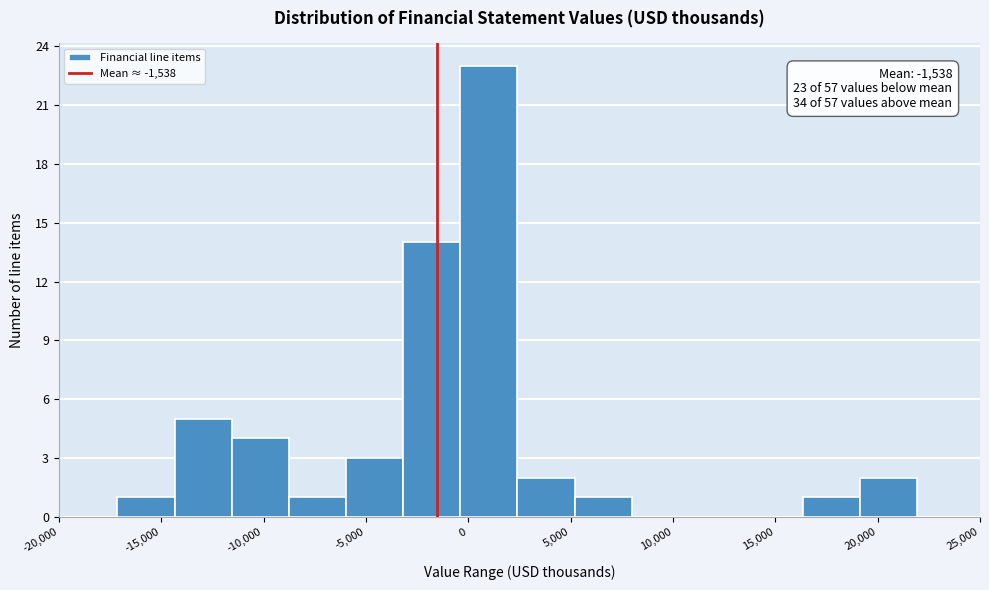

Which range on the x-axis has the tallest bar?

-500 to 2500